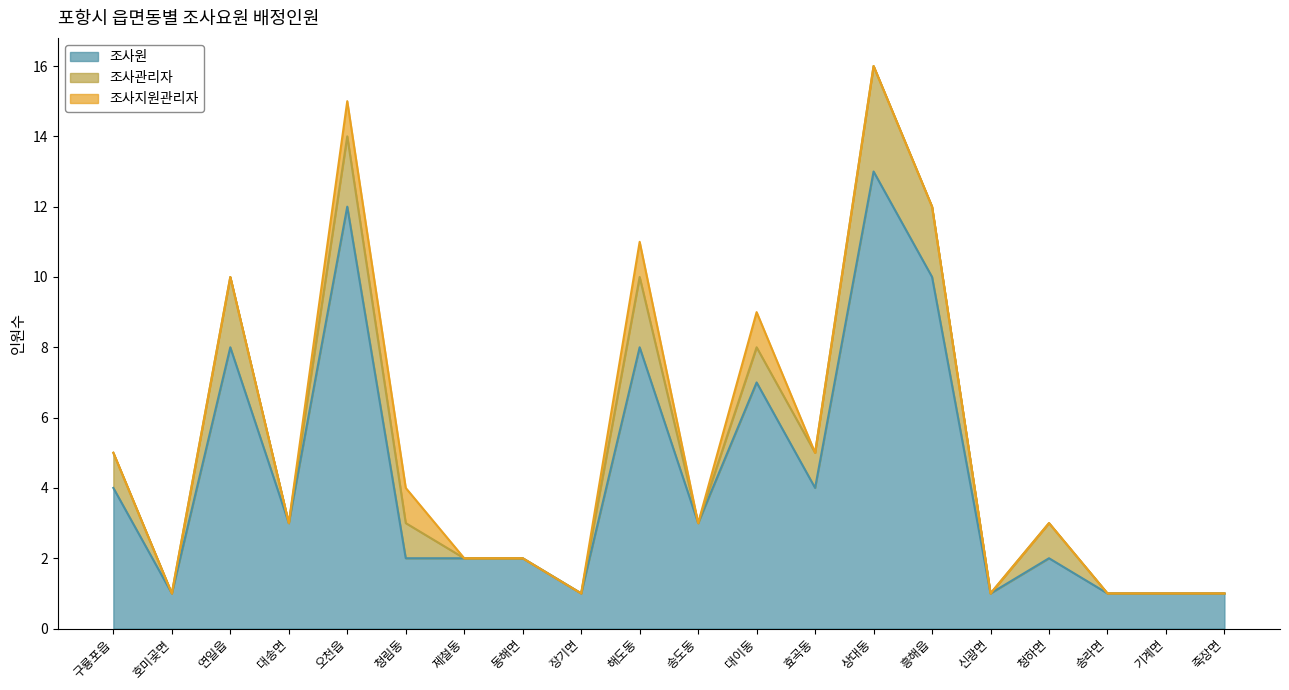

At 장기면, list the series in order from smallest to largest.

조사관리자, 조사지원관리자, 조사원